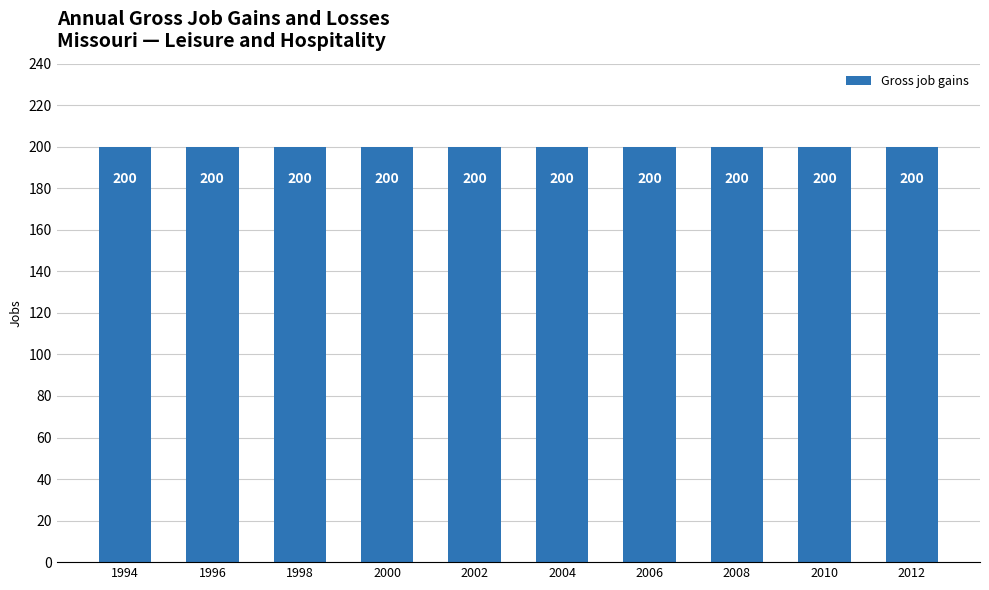

At which category does the chart reach its minimum across all series?

1994